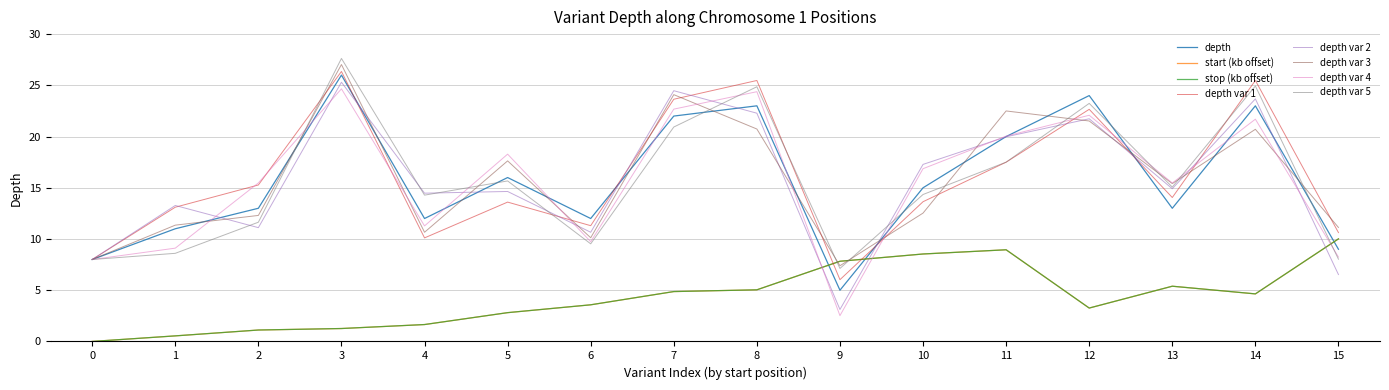

Which label corresponds to the largest value in the chart?

3